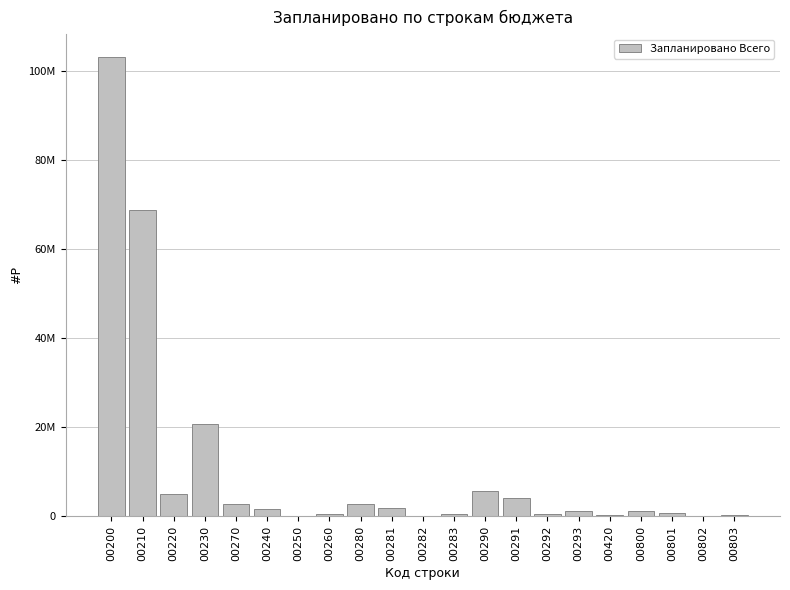

Are the bars horizontal?

No